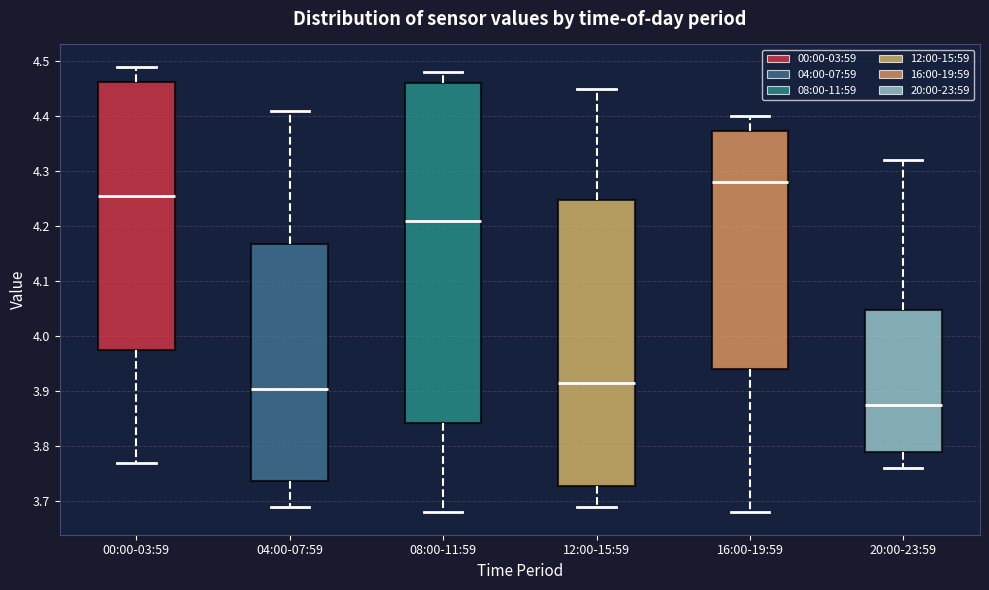

Reading left to right, read every box against the y-axis: the position of its median line, the range the box covers, and the ends of its whiskers. The values are not printed on the chart, so give them approximately, as read against the axis.

00:00-03:59: median 4.26, box 3.98 to 4.46, whiskers 3.77 to 4.49
04:00-07:59: median 3.91, box 3.74 to 4.17, whiskers 3.69 to 4.41
08:00-11:59: median 4.21, box 3.84 to 4.46, whiskers 3.68 to 4.48
12:00-15:59: median 3.92, box 3.73 to 4.25, whiskers 3.69 to 4.45
16:00-19:59: median 4.28, box 3.94 to 4.37, whiskers 3.68 to 4.40
20:00-23:59: median 3.88, box 3.79 to 4.05, whiskers 3.76 to 4.32